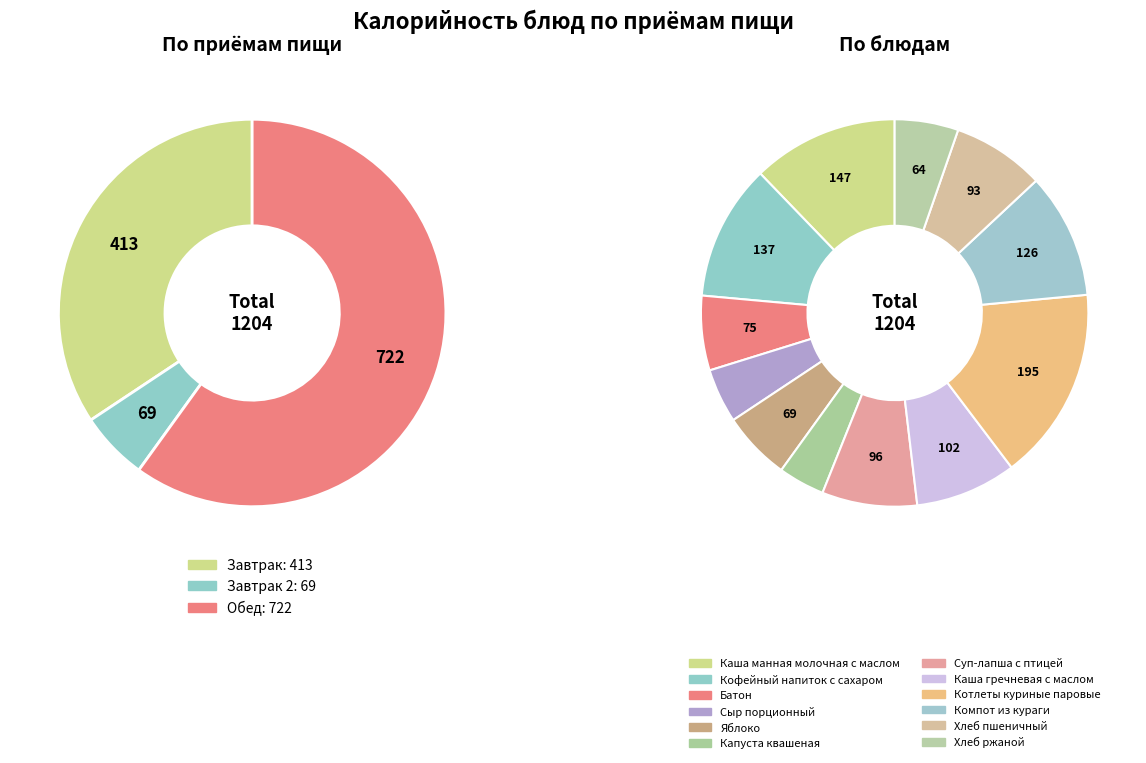

True or false: Кофейный напиток с сахаром accounts for 25% of the total.

False